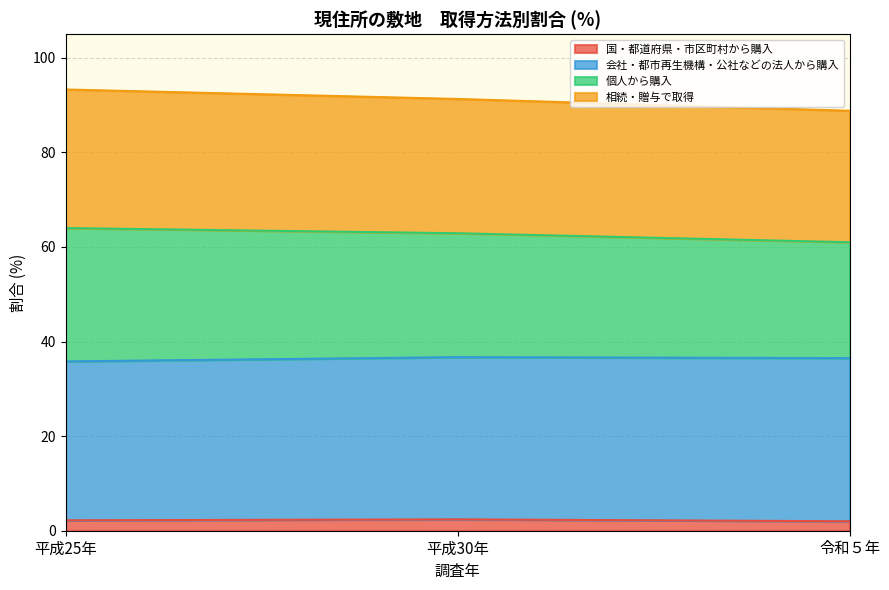

What value does the 国・都道府県・市区町村から購入 series have at 平成30年?

2.4